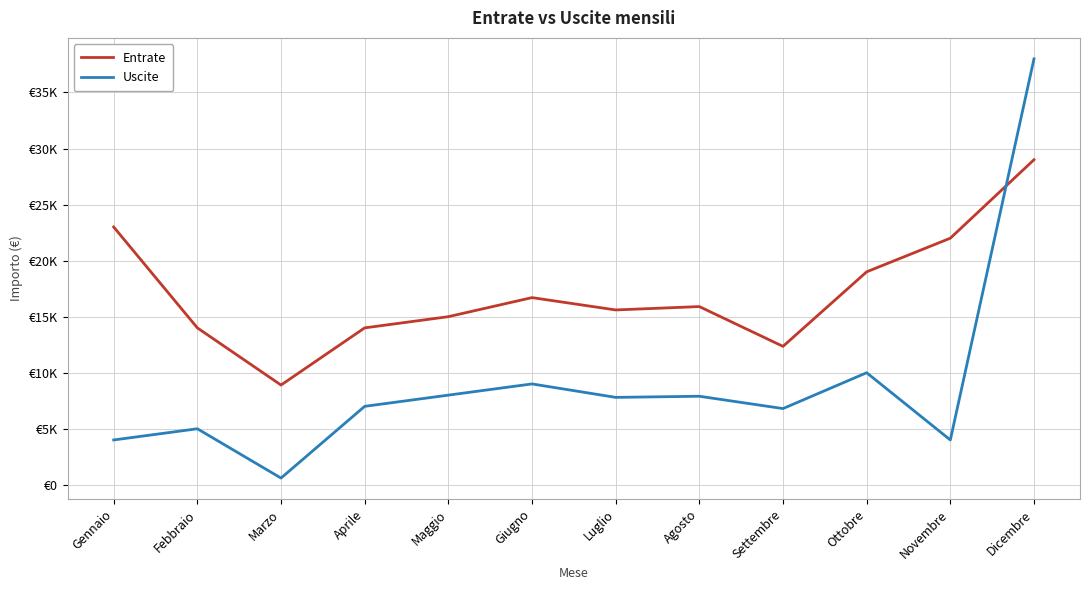

How many times do Uscite and Entrate cross each other?

1